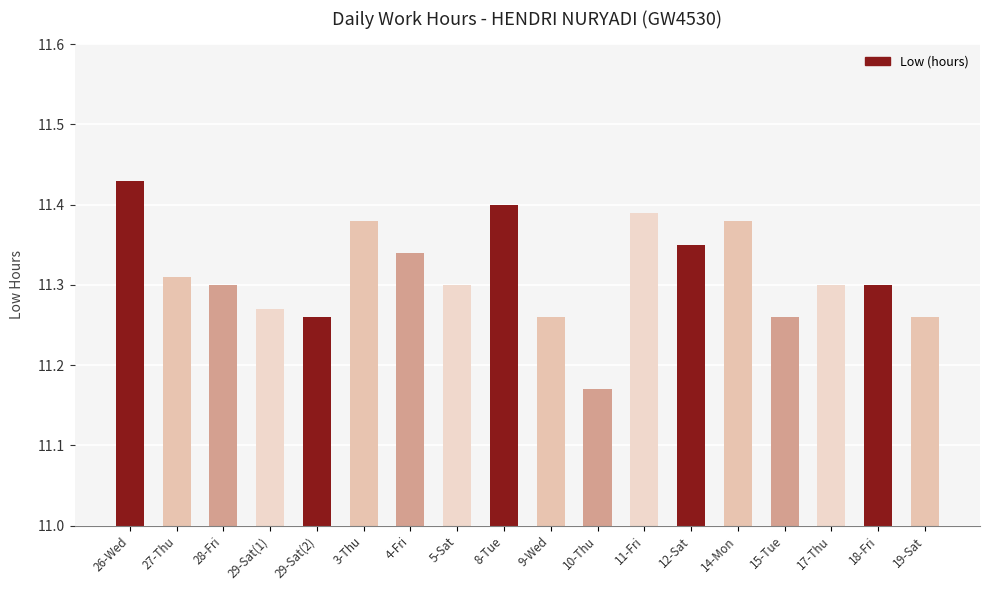

What is the sum of the values at 29-Sat(1) and 29-Sat(2)?

22.5